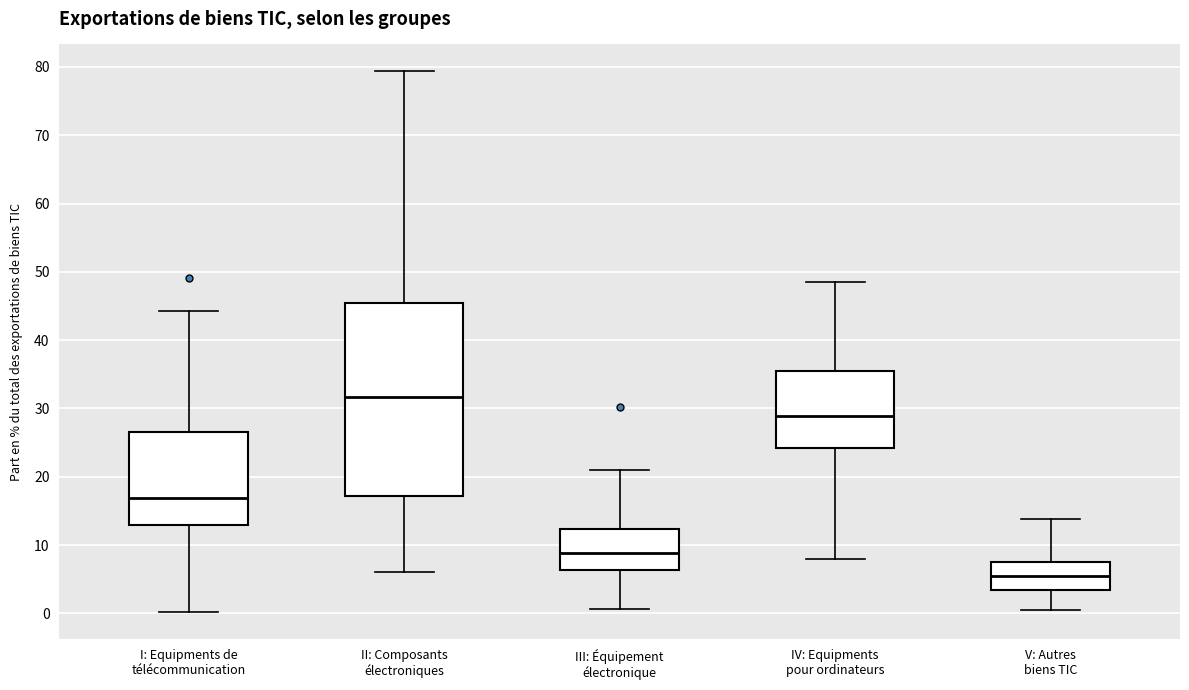

Which box's median line is the lowest?

V: Autres biens TIC